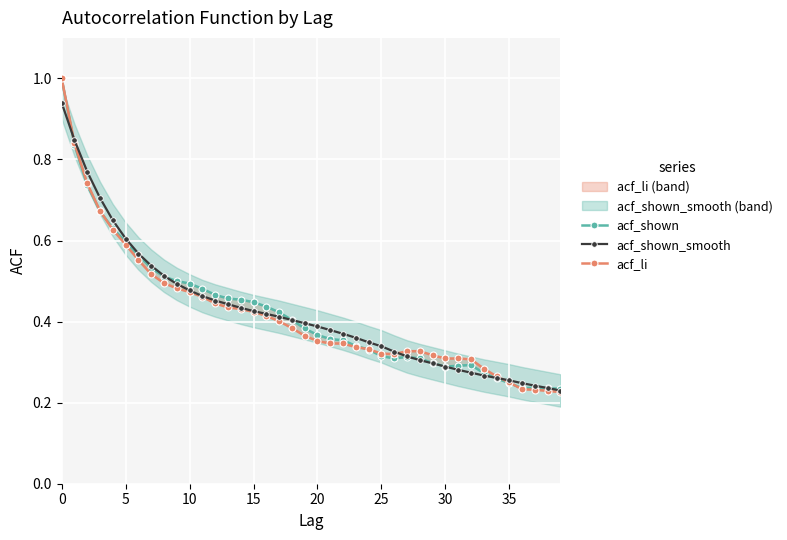

Which series has the largest total across all categories?

acf_shown_smooth